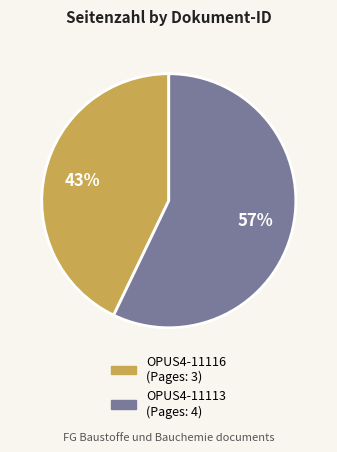

Between OPUS4-11113 and OPUS4-11116, which is larger?

OPUS4-11113